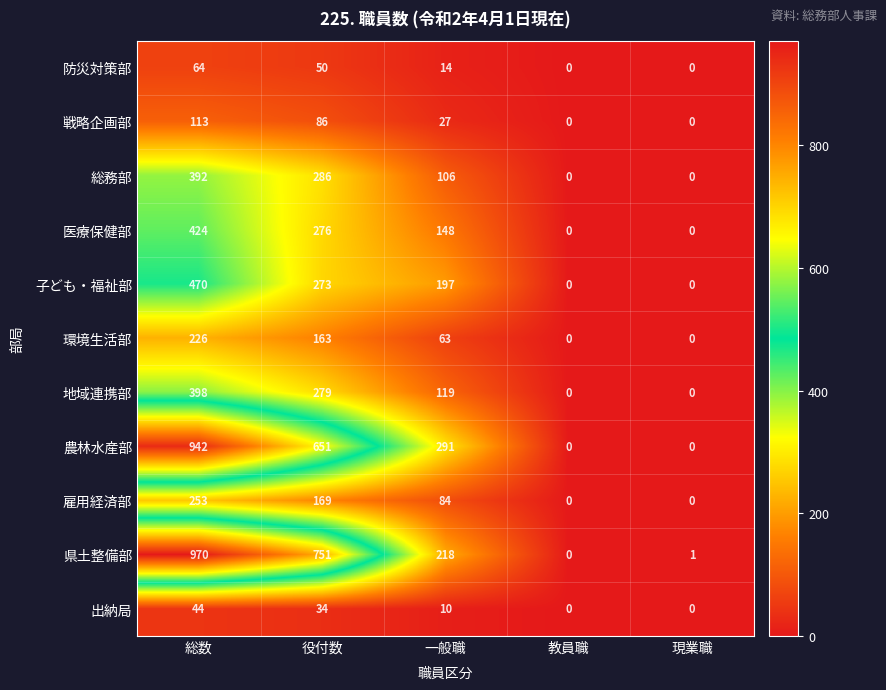

List the series in order of their peak value, highest first.

県土整備部, 農林水産部, 子ども・福祉部, 医療保健部, 地域連携部, 総務部, 雇用経済部, 環境生活部, 戦略企画部, 防災対策部, 出納局